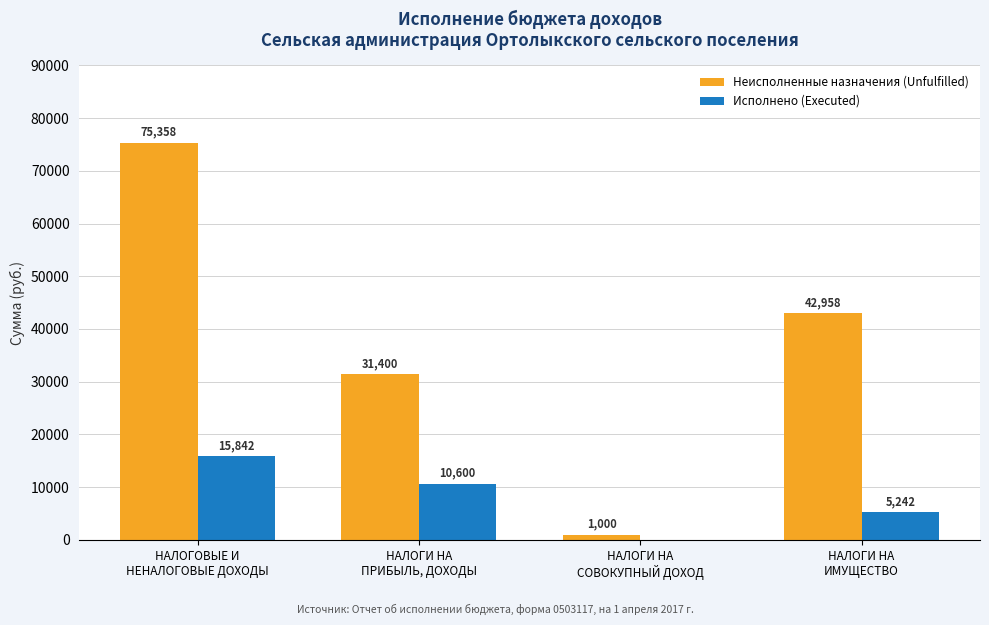

At which label does Исполнено (Executed) first exceed 10599?

НАЛОГОВЫЕ И
НЕНАЛОГОВЫЕ ДОХОДЫ